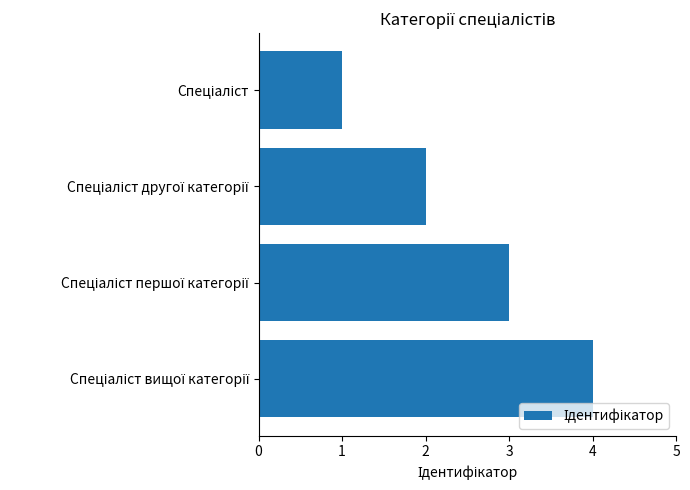

What is the sum of all values?

10